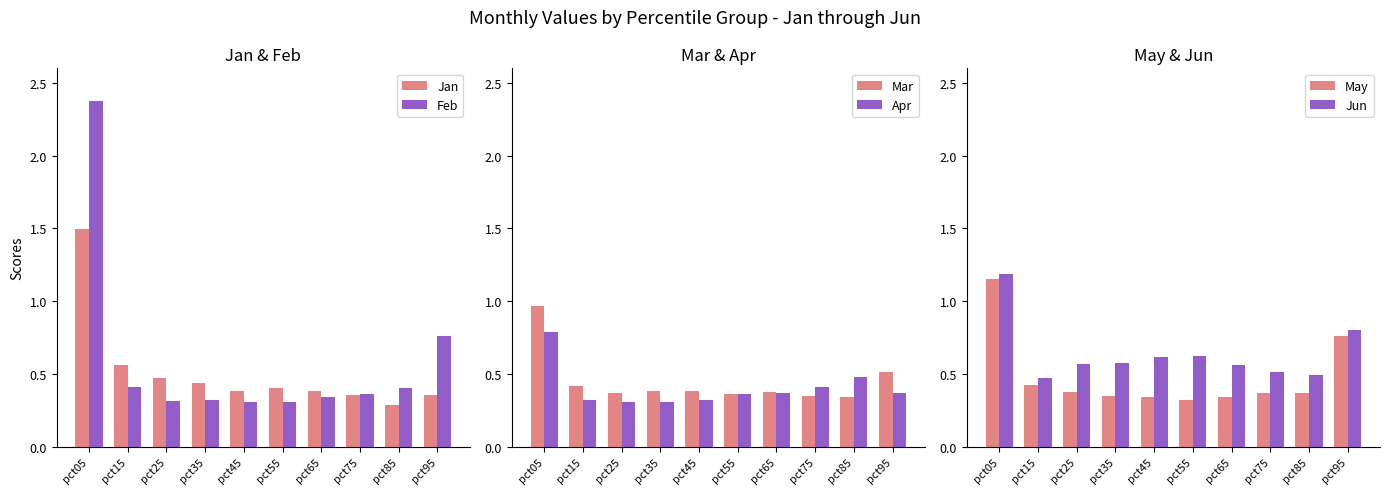

Which has a higher value, pct25 or pct05?

pct05